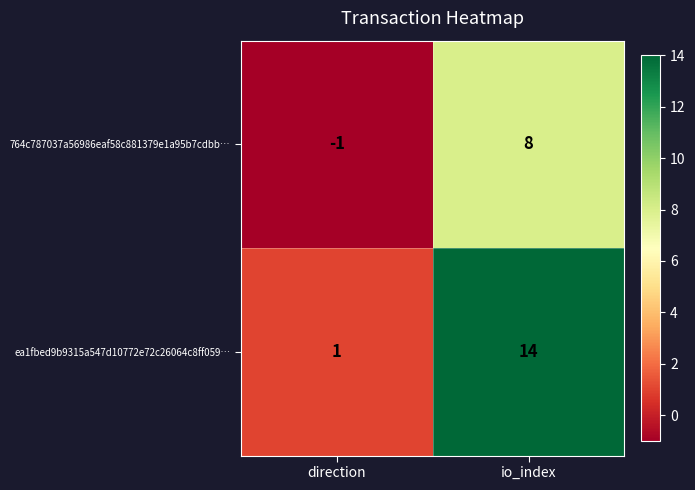

What is the average value of the 764c787037a56986eaf58c881379e1a95b7cdbb… series?

4